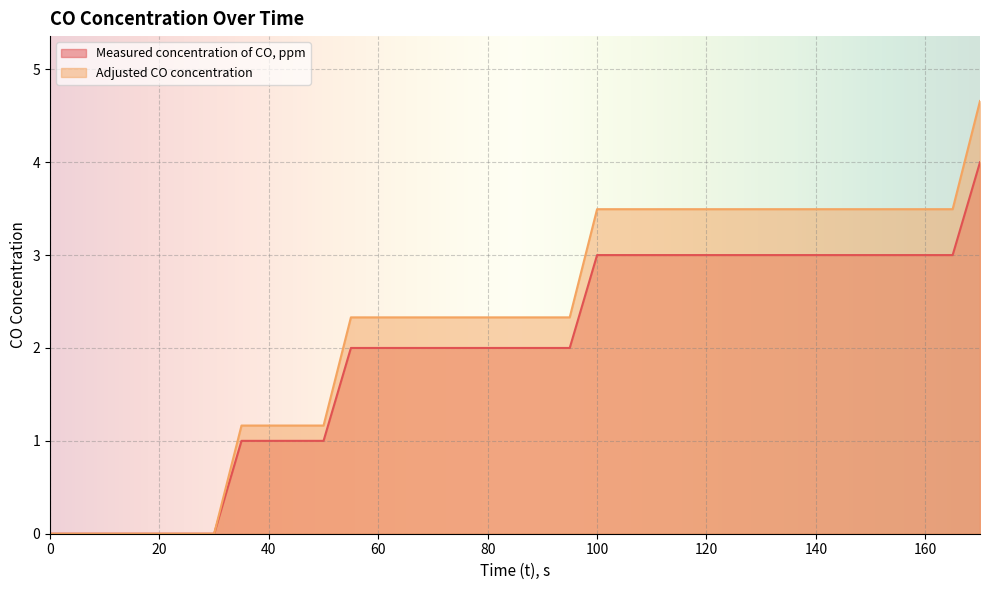

True or false: Adjusted CO concentration has more than 1 interior local peaks.

False